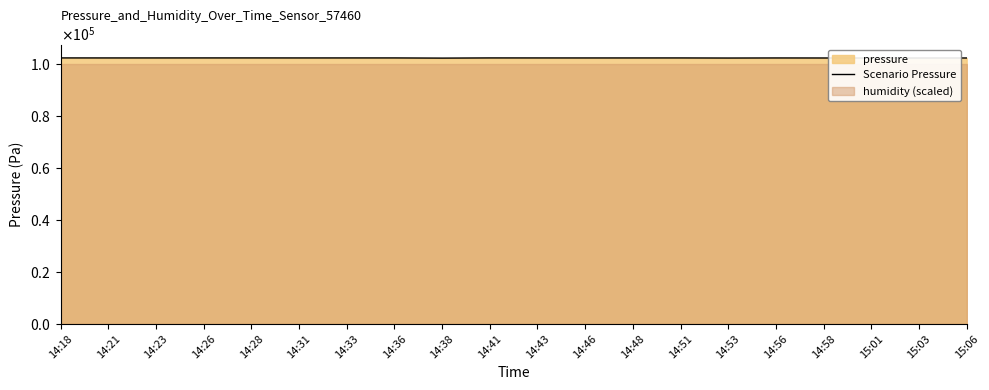

True or false: there are more than 1 points higher than both neighbors.

True